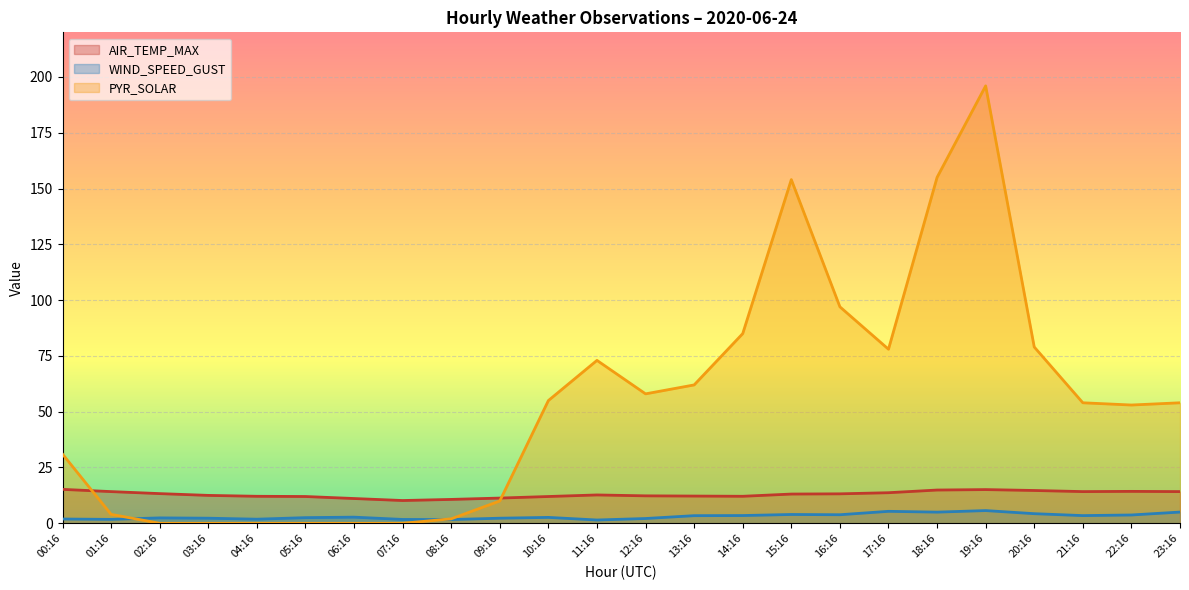

How many values in the AIR_TEMP_MAX series are below 13?

12